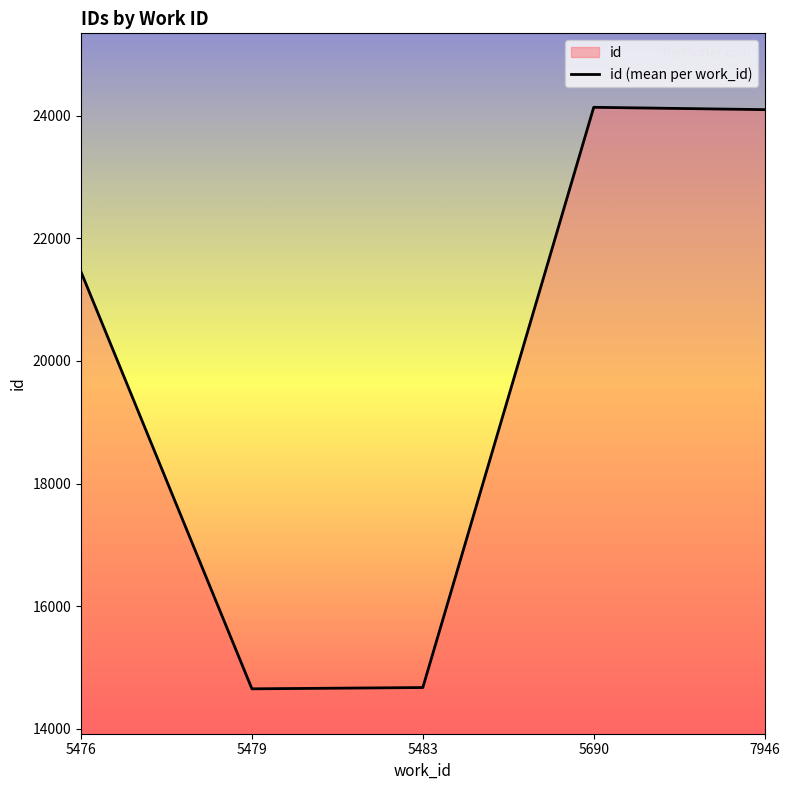

Read the value at 5483, to the nearest 50.

14650